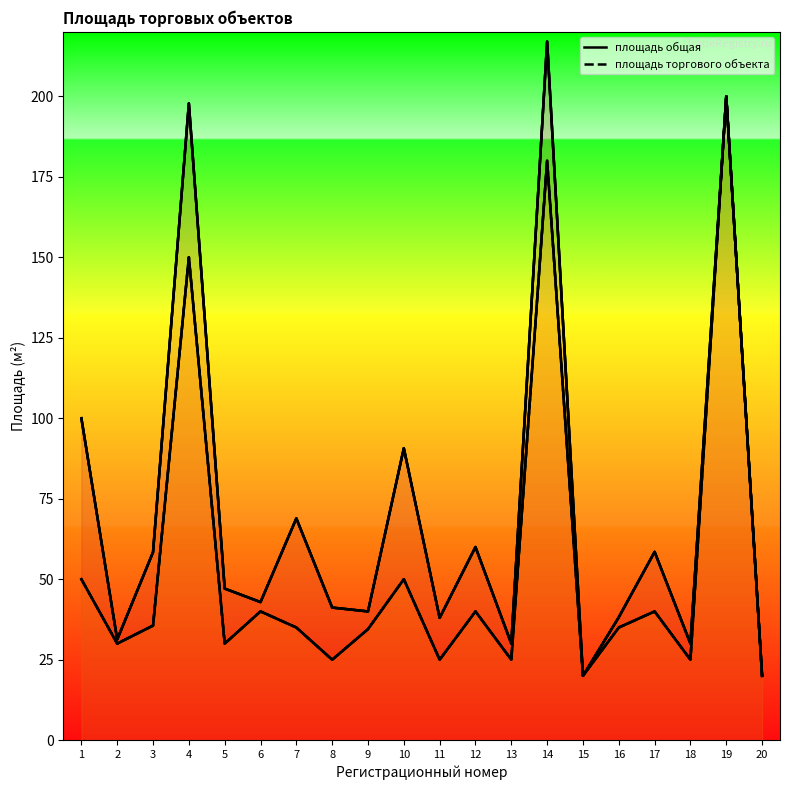

Reading right to left, extract all data points from this chart.

20=20.0	19=200.0	18=30.0	17=58.5	16=38.2	15=20.0	14=217.0	13=30.0	12=60.0	11=38.0	10=90.7	9=40.0	8=41.2	7=68.9	6=42.9	5=47.1	4=197.8	3=58.4	2=31.3	1=100.0